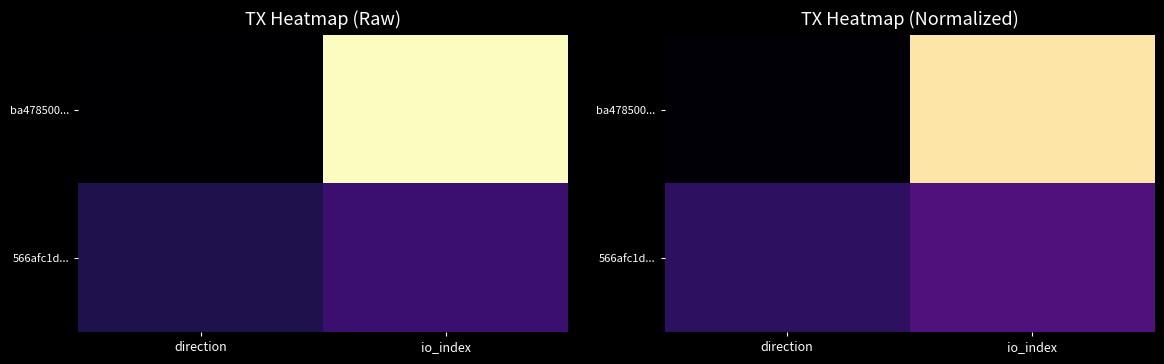

Rank the series at io_index from highest to lowest value.

ba478500..., 566afc1d...